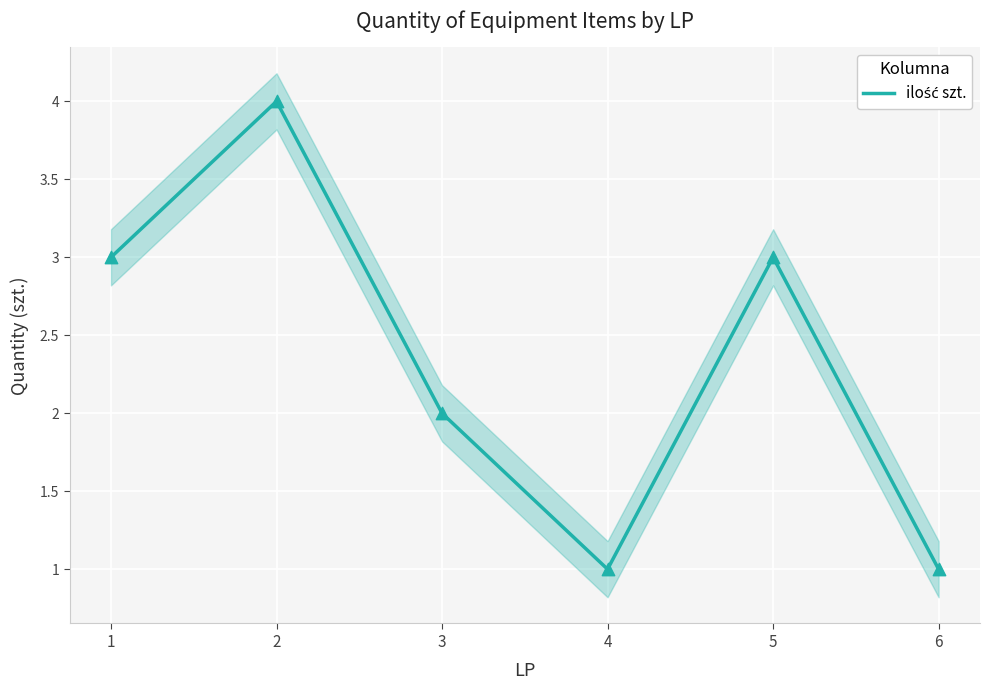

What is the change in value from 1 to 2?

+1